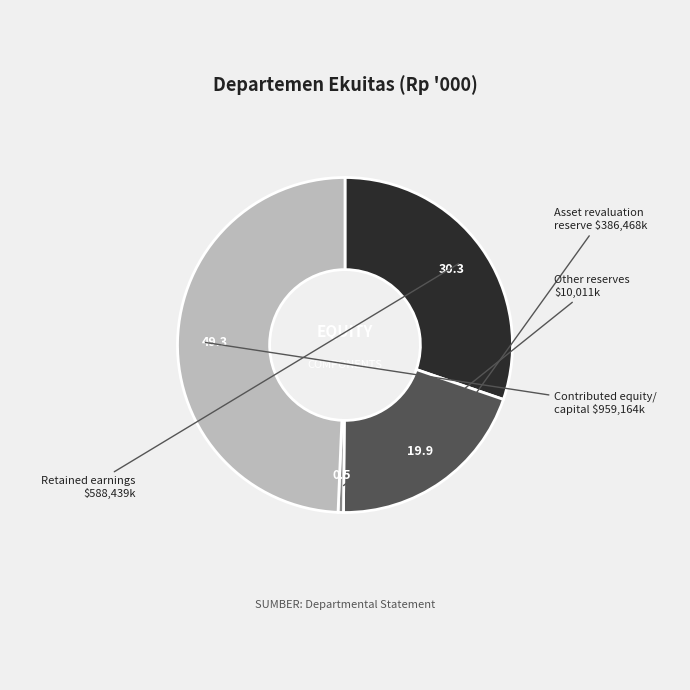

Is there a majority slice in this chart?

No